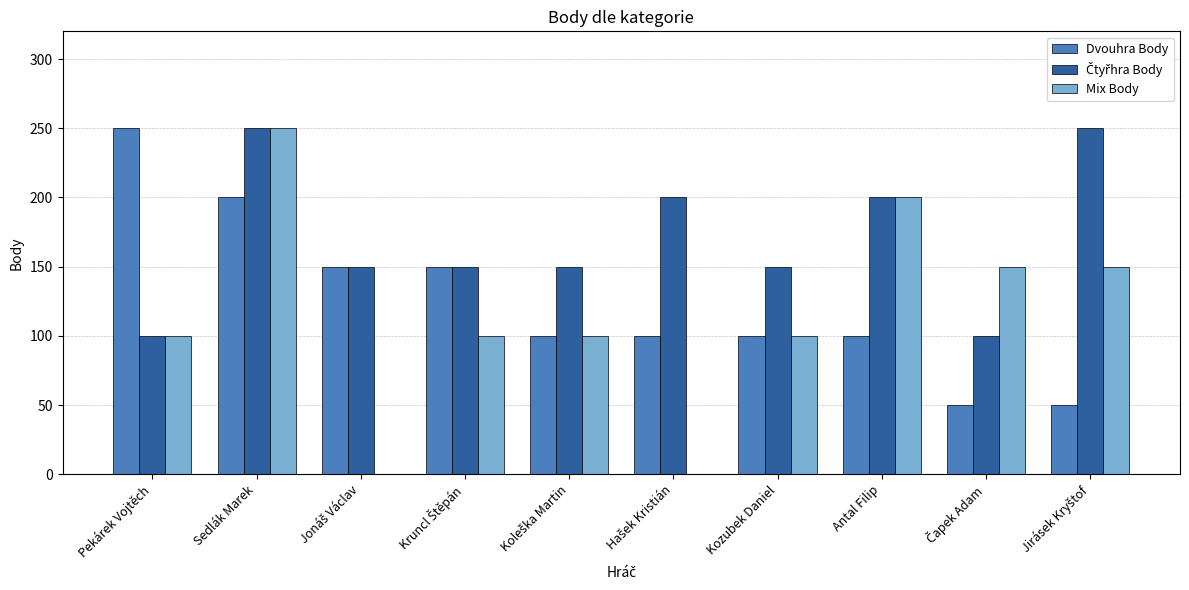

What is the highest value of the Mix Body series?

250